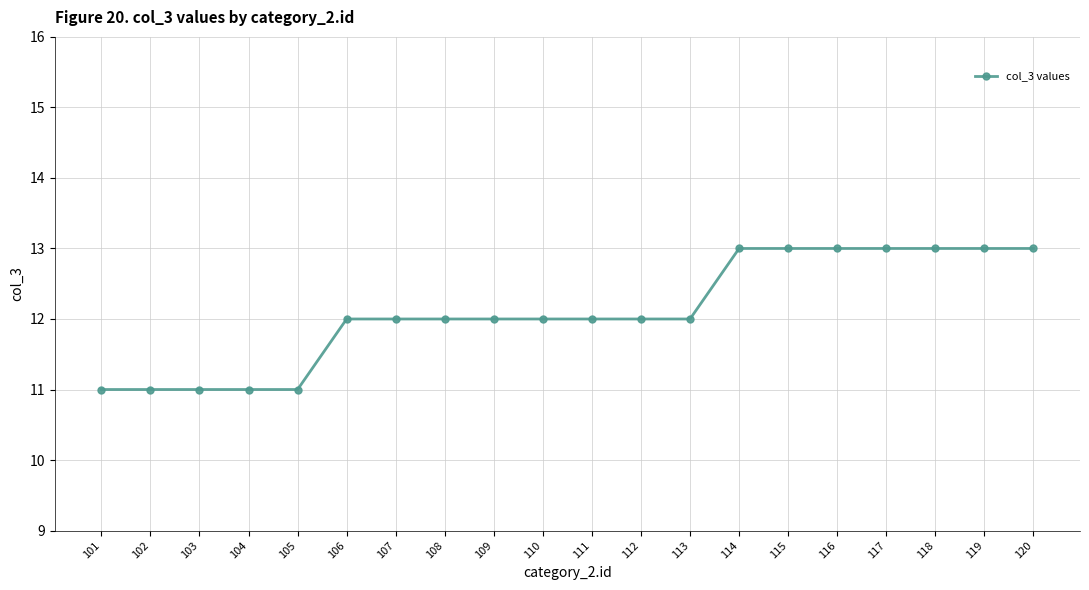

Reading left to right, transcribe all the data shown in this chart.

101=11	102=11	103=11	104=11	105=11	106=12	107=12	108=12	109=12	110=12	111=12	112=12	113=12	114=13	115=13	116=13	117=13	118=13	119=13	120=13